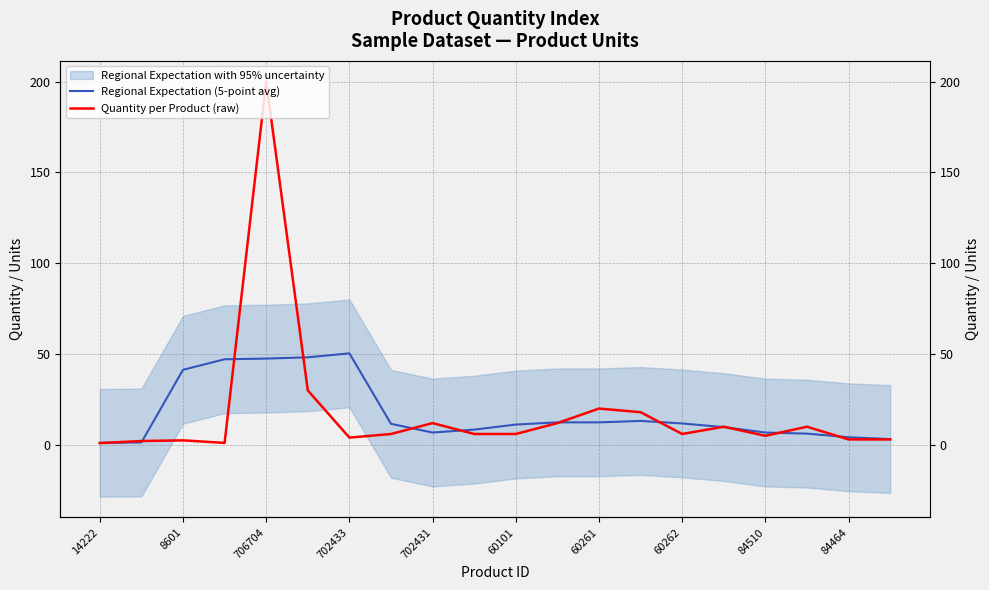

What is the average value of the Regional Expectation (5-point avg) series?

17.8